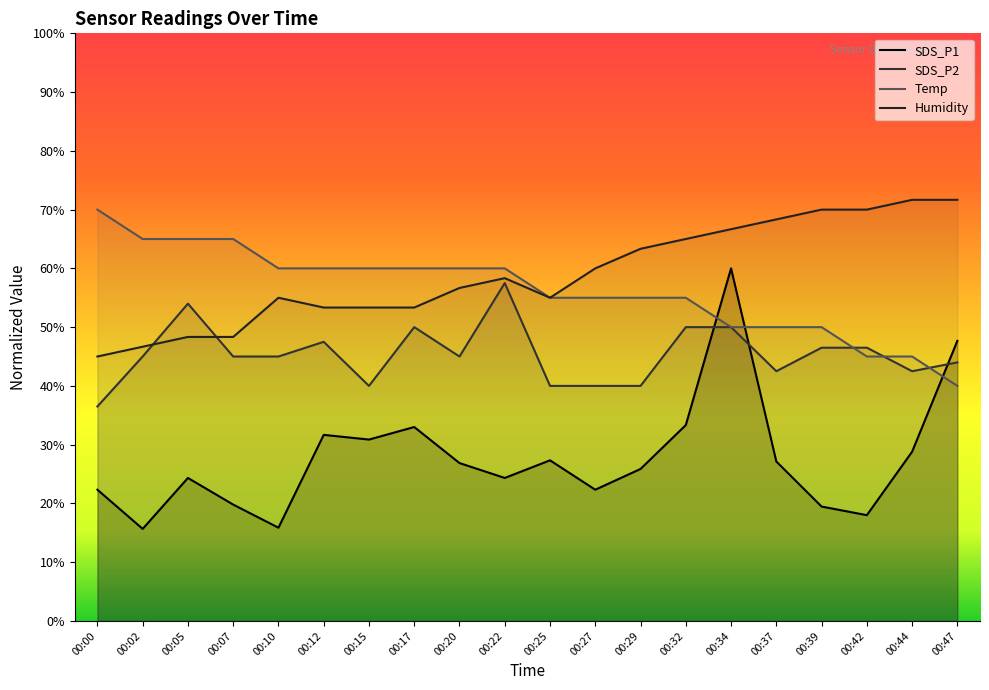

In SDS_P2, how many points are lower than both neighbors (excluding endpoints)?

4